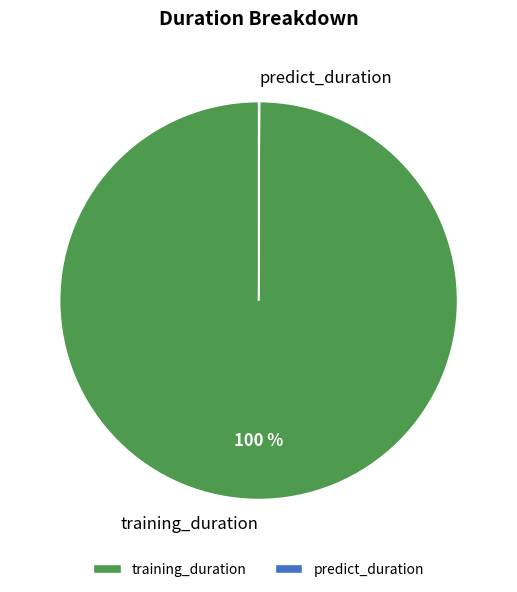

Is there a majority slice in this chart?

Yes